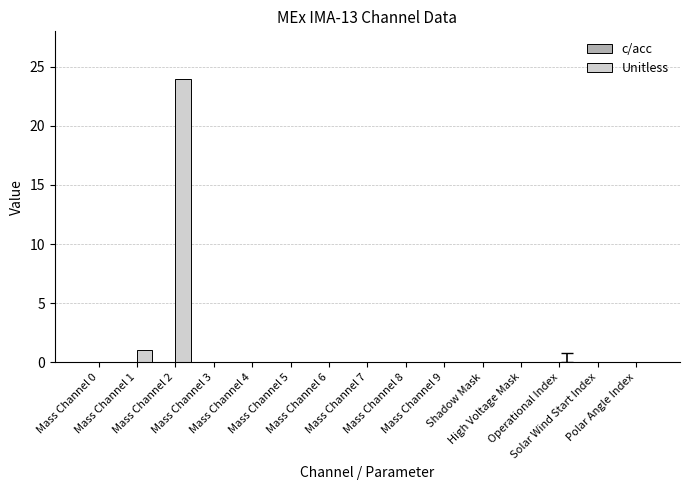

How many data points does each series have?

15